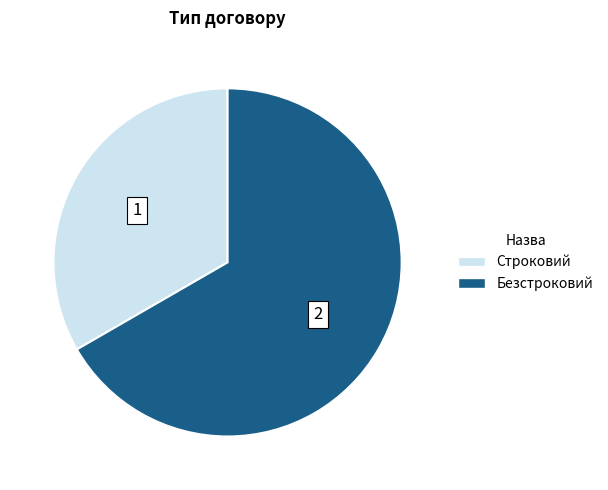

Is there any slice that represents more than half of the pie?

Yes